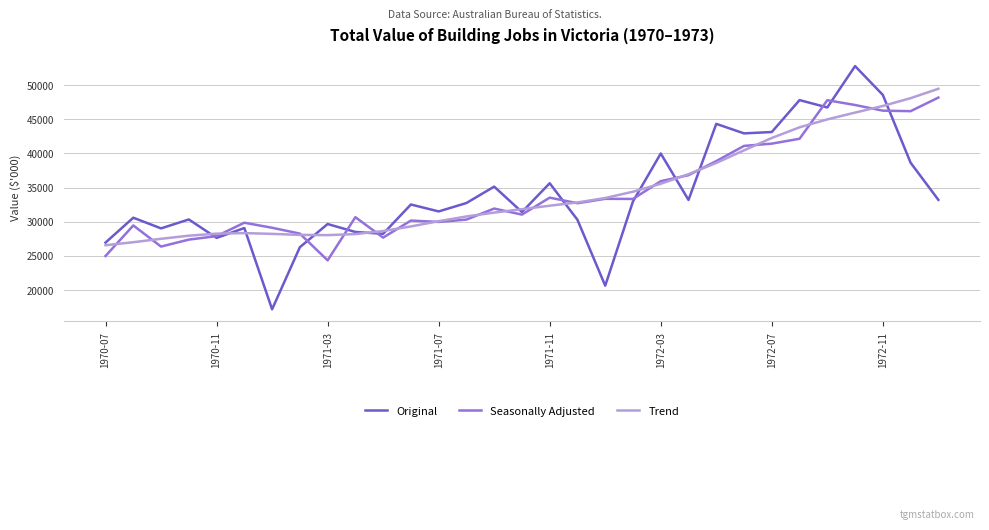

What is the average value of the Original series?

34125